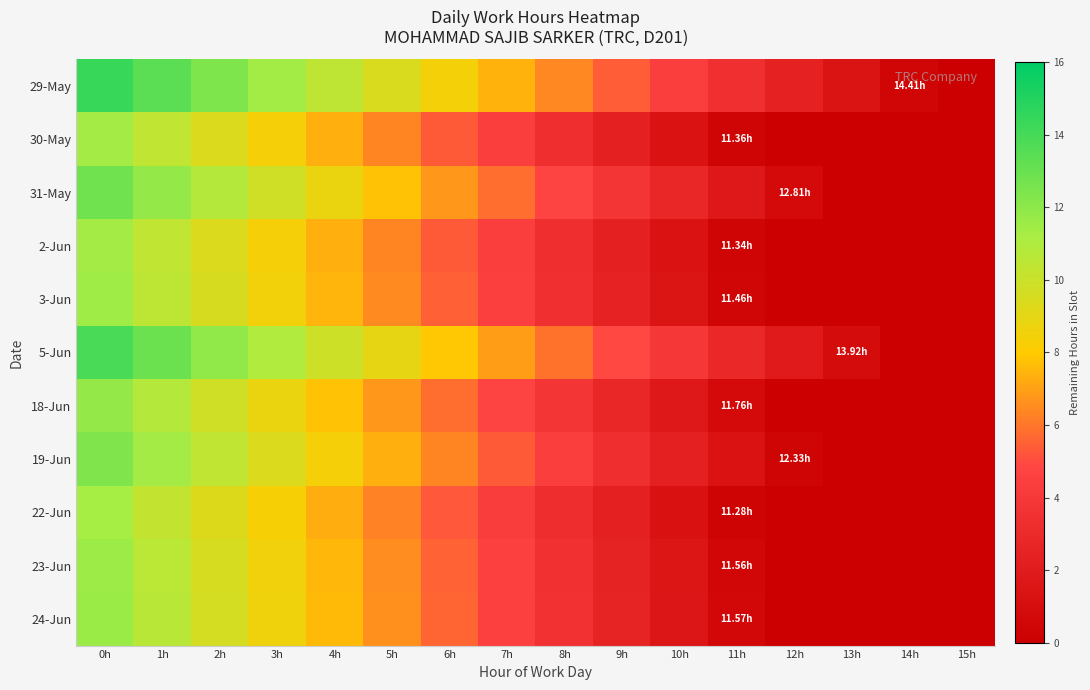

Reading left to right, extract all data points from this chart.

29-May: 0h=14.4	1h=13.4	2h=12.4	3h=11.4	4h=10.4	5h=9.4	6h=8.4	7h=7.4	8h=6.4	9h=5.4	10h=4.4	11h=3.4	12h=2.4	13h=1.4	14h=0.4	15h=0.0
30-May: 0h=11.4	1h=10.4	2h=9.4	3h=8.4	4h=7.4	5h=6.4	6h=5.4	7h=4.4	8h=3.4	9h=2.4	10h=1.4	11h=0.4	12h=0.0	13h=0.0	14h=0.0	15h=0.0
31-May: 0h=12.8	1h=11.8	2h=10.8	3h=9.8	4h=8.8	5h=7.8	6h=6.8	7h=5.8	8h=4.8	9h=3.8	10h=2.8	11h=1.8	12h=0.8	13h=0.0	14h=0.0	15h=0.0
2-Jun: 0h=11.3	1h=10.3	2h=9.3	3h=8.3	4h=7.3	5h=6.3	6h=5.3	7h=4.3	8h=3.3	9h=2.3	10h=1.3	11h=0.3	12h=0.0	13h=0.0	14h=0.0	15h=0.0
3-Jun: 0h=11.5	1h=10.5	2h=9.5	3h=8.5	4h=7.5	5h=6.5	6h=5.5	7h=4.5	8h=3.5	9h=2.5	10h=1.5	11h=0.5	12h=0.0	13h=0.0	14h=0.0	15h=0.0
5-Jun: 0h=13.9	1h=12.9	2h=11.9	3h=10.9	4h=9.9	5h=8.9	6h=7.9	7h=6.9	8h=5.9	9h=4.9	10h=3.9	11h=2.9	12h=1.9	13h=0.9	14h=0.0	15h=0.0
18-Jun: 0h=11.8	1h=10.8	2h=9.8	3h=8.8	4h=7.8	5h=6.8	6h=5.8	7h=4.8	8h=3.8	9h=2.8	10h=1.8	11h=0.8	12h=0.0	13h=0.0	14h=0.0	15h=0.0
19-Jun: 0h=12.3	1h=11.3	2h=10.3	3h=9.3	4h=8.3	5h=7.3	6h=6.3	7h=5.3	8h=4.3	9h=3.3	10h=2.3	11h=1.3	12h=0.3	13h=0.0	14h=0.0	15h=0.0
22-Jun: 0h=11.3	1h=10.3	2h=9.3	3h=8.3	4h=7.3	5h=6.3	6h=5.3	7h=4.3	8h=3.3	9h=2.3	10h=1.3	11h=0.3	12h=0.0	13h=0.0	14h=0.0	15h=0.0
23-Jun: 0h=11.6	1h=10.6	2h=9.6	3h=8.6	4h=7.6	5h=6.6	6h=5.6	7h=4.6	8h=3.6	9h=2.6	10h=1.6	11h=0.6	12h=0.0	13h=0.0	14h=0.0	15h=0.0
24-Jun: 0h=11.6	1h=10.6	2h=9.6	3h=8.6	4h=7.6	5h=6.6	6h=5.6	7h=4.6	8h=3.6	9h=2.6	10h=1.6	11h=0.6	12h=0.0	13h=0.0	14h=0.0	15h=0.0